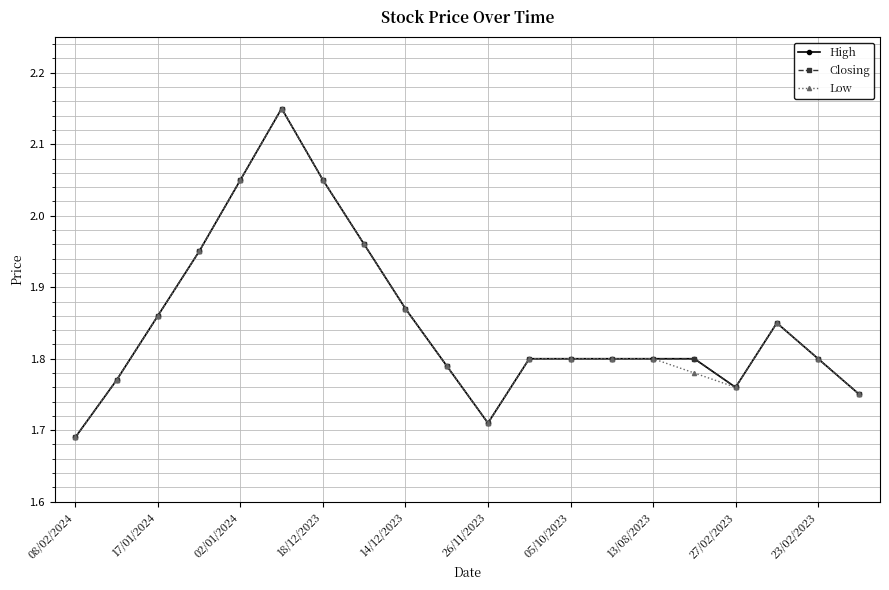

Is this an area chart (filled region under the line)?

No